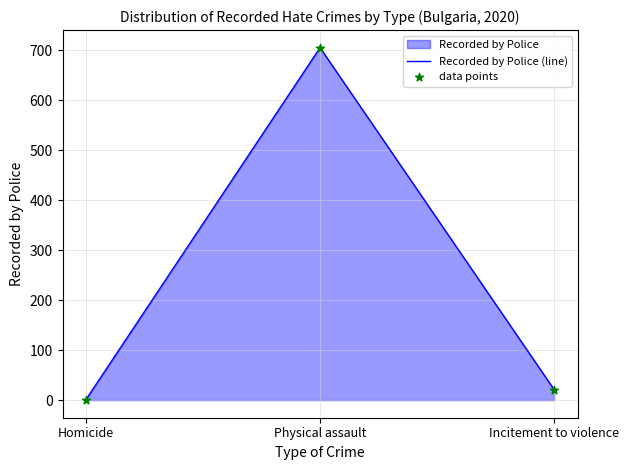

Which series has the largest total across all categories?

Recorded by Police (line)